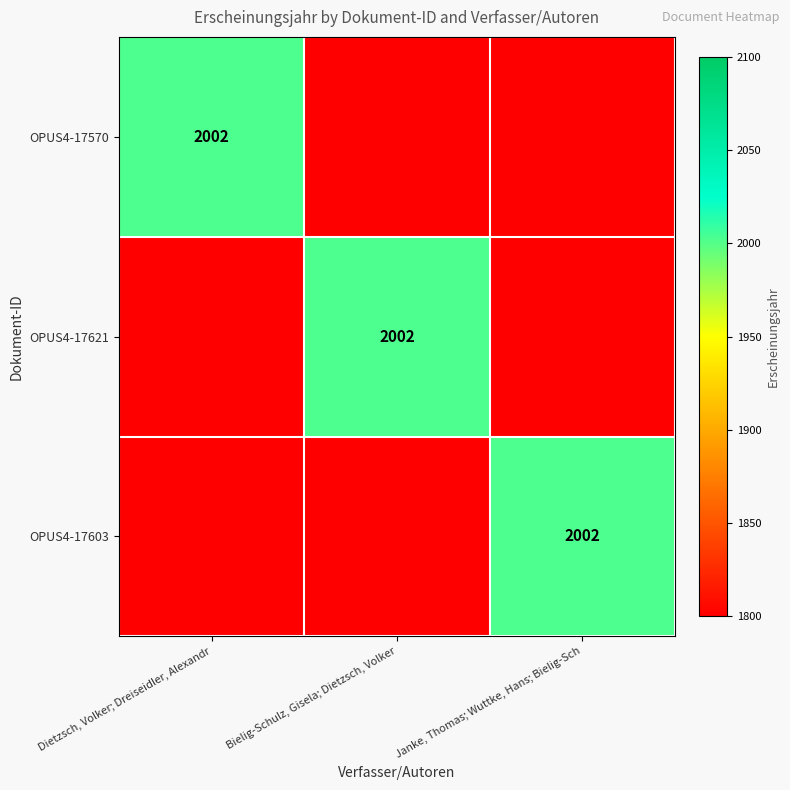

The value of OPUS4-17621 at Bielig-Schulz, Gisela; Dietzsch, Volker is 2002. True or false?

True